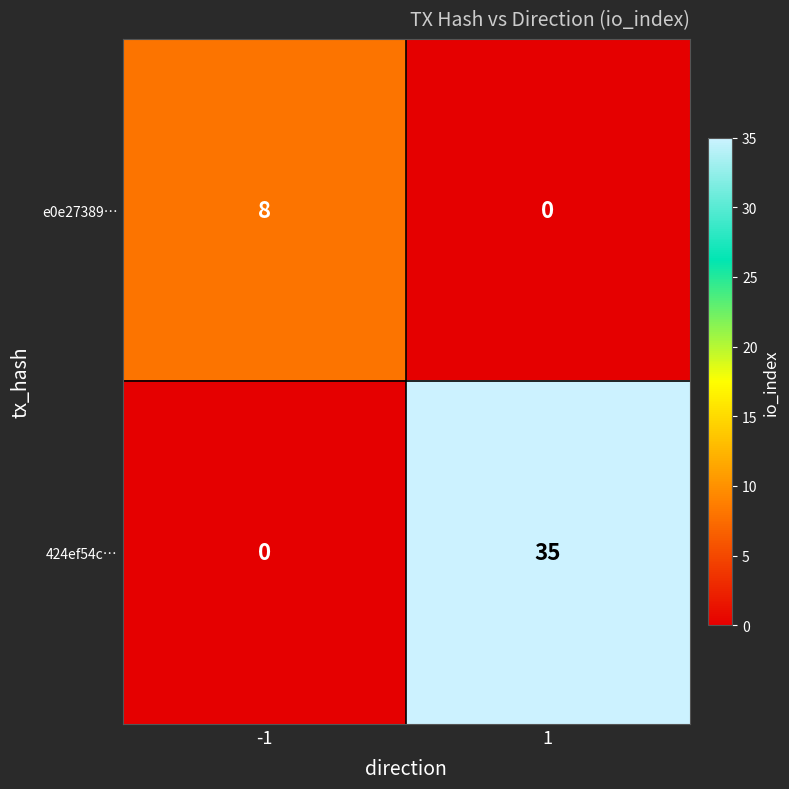

What is the sum of all 424ef54c… values?

35